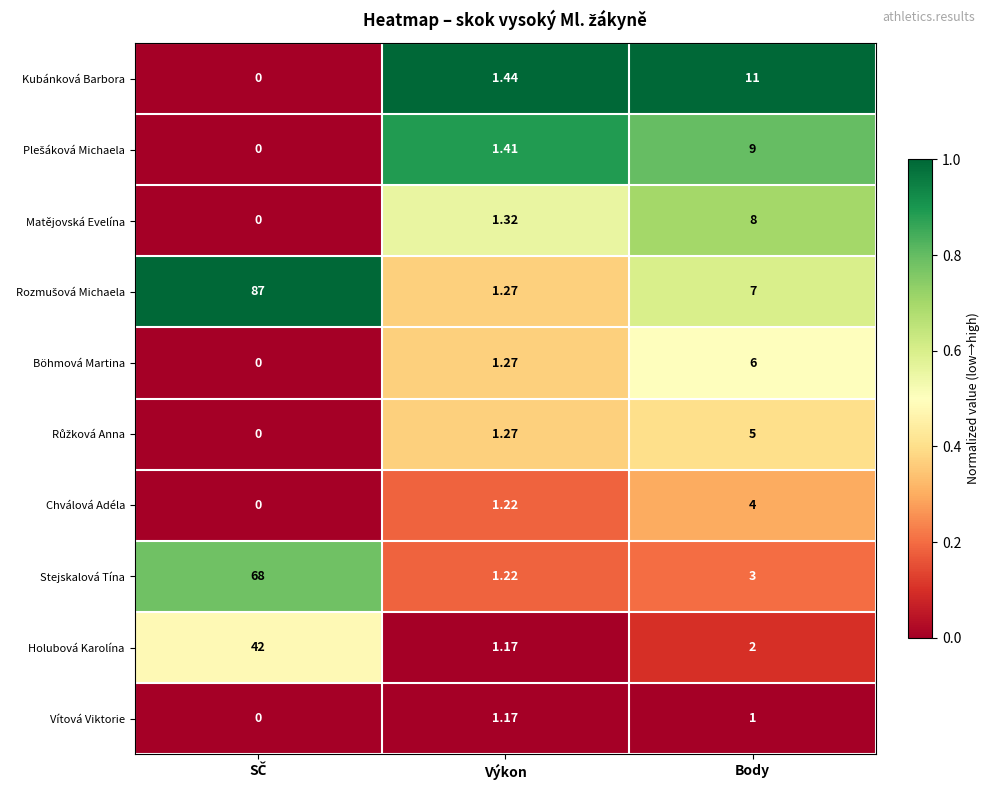

Where is Böhmová Martina nearest to the value 3?

Výkon